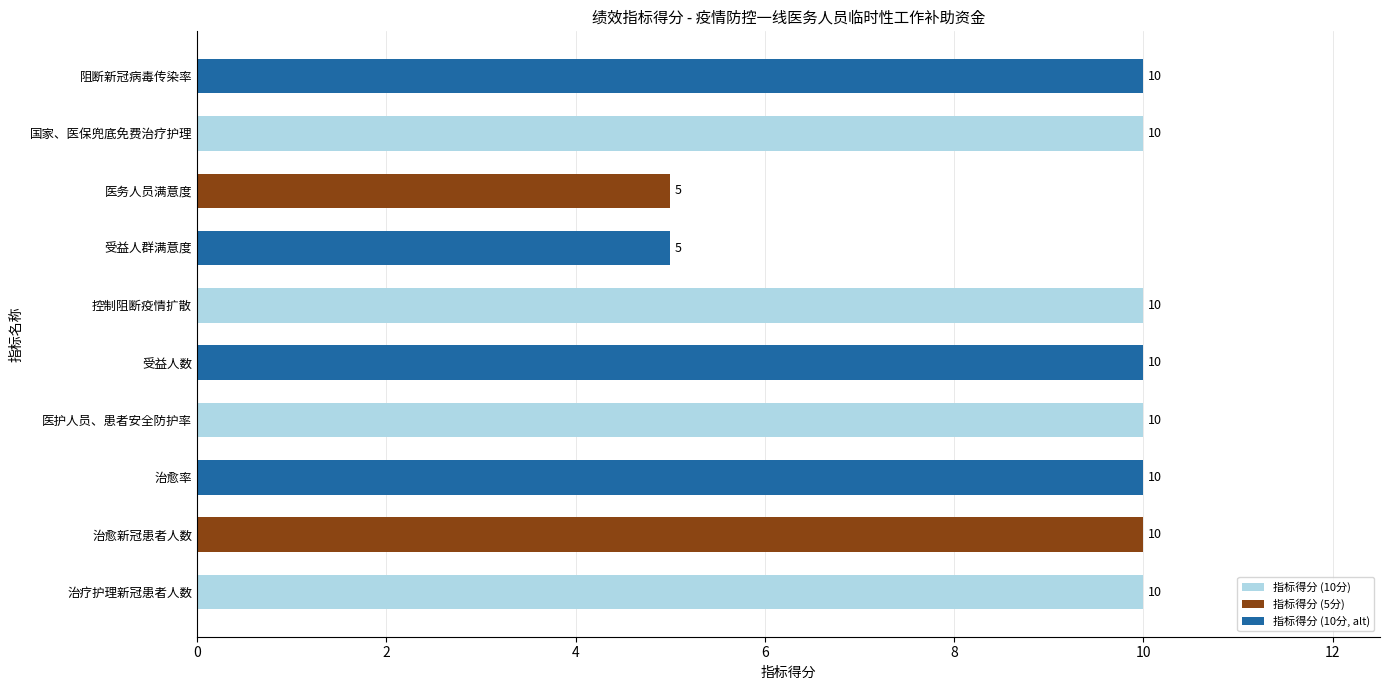

Are the bars horizontal?

Yes